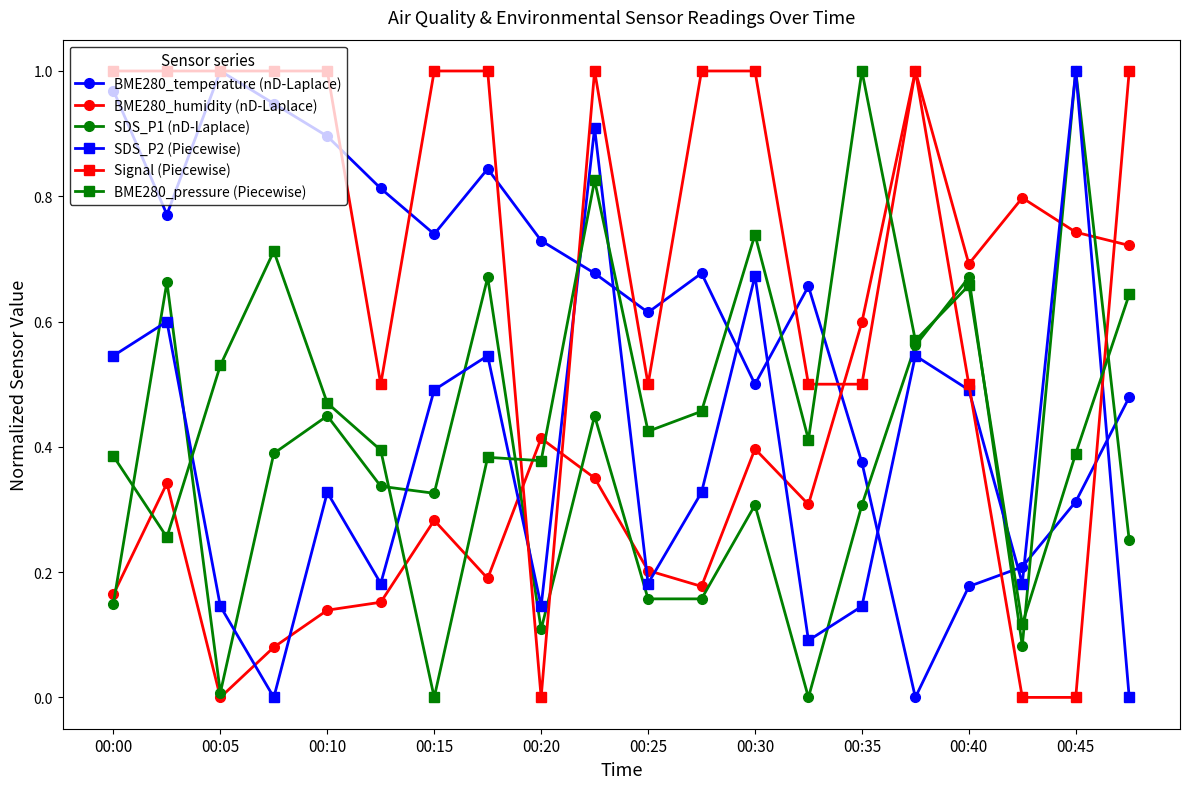

True or false: Signal (Piecewise) has more than 0 points higher than both neighbors.

True